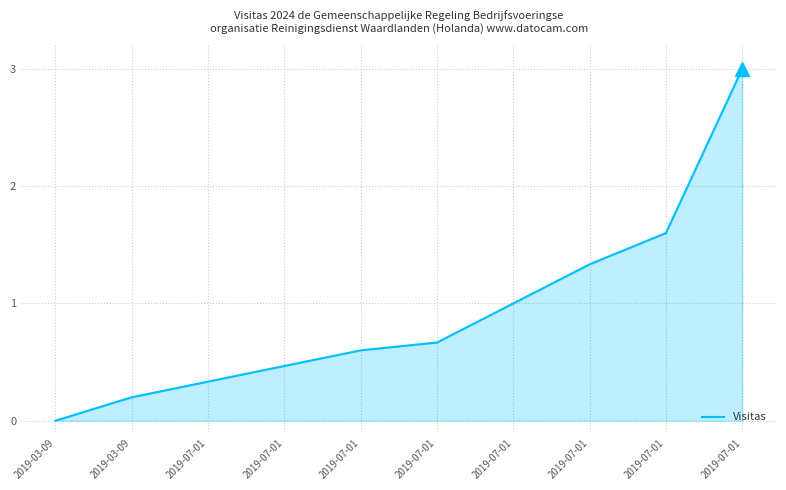

Read the value at 2019-07-01.

0.6